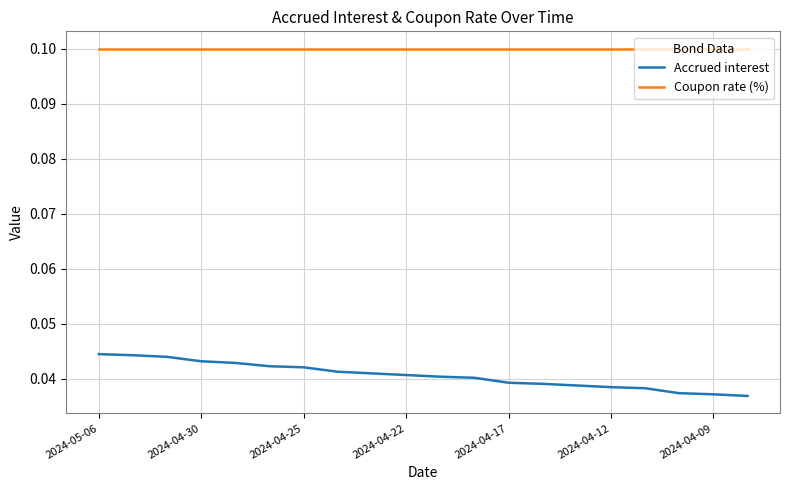

Which series has the largest total across all categories?

Coupon rate (%)